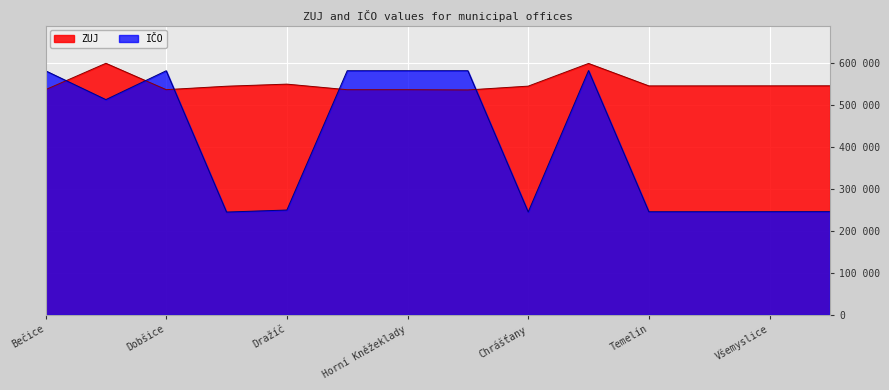

What is the sum of all IČO values?

5722671